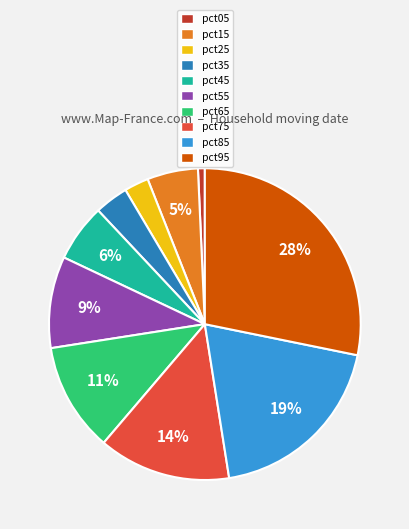

To the nearest percent, what is the average slice percentage?

10%